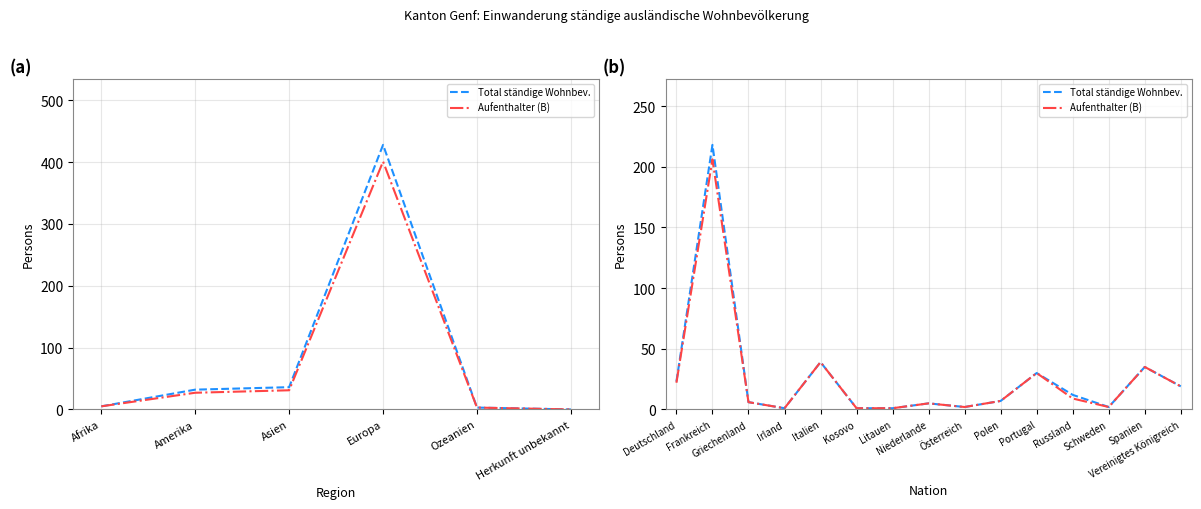

True or false: Total ständige ausl. Wohnbev. and Aufenthalter (B) Total cross at least once.

False